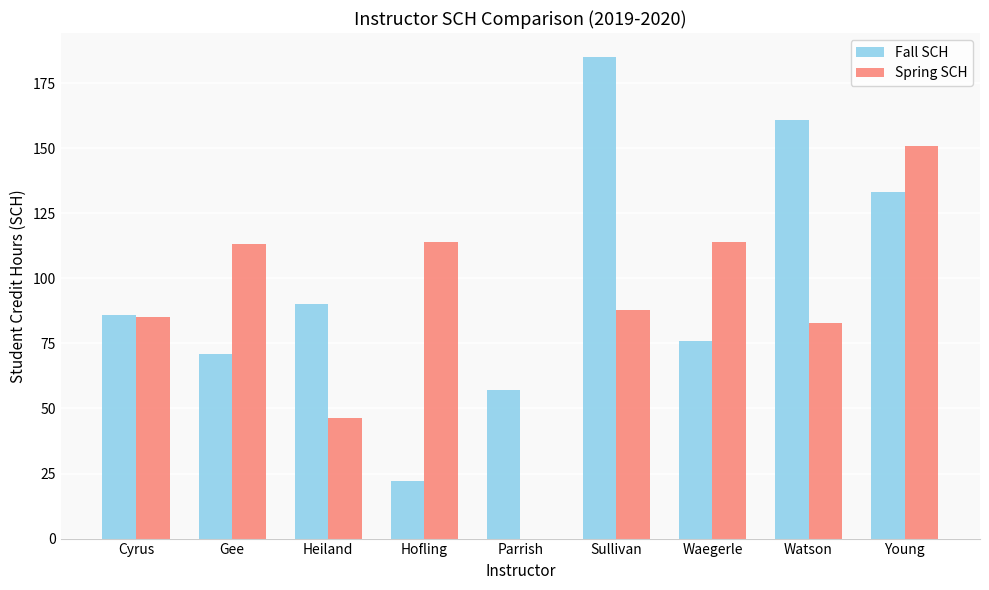

What is the sum of all Fall SCH values?

881.0